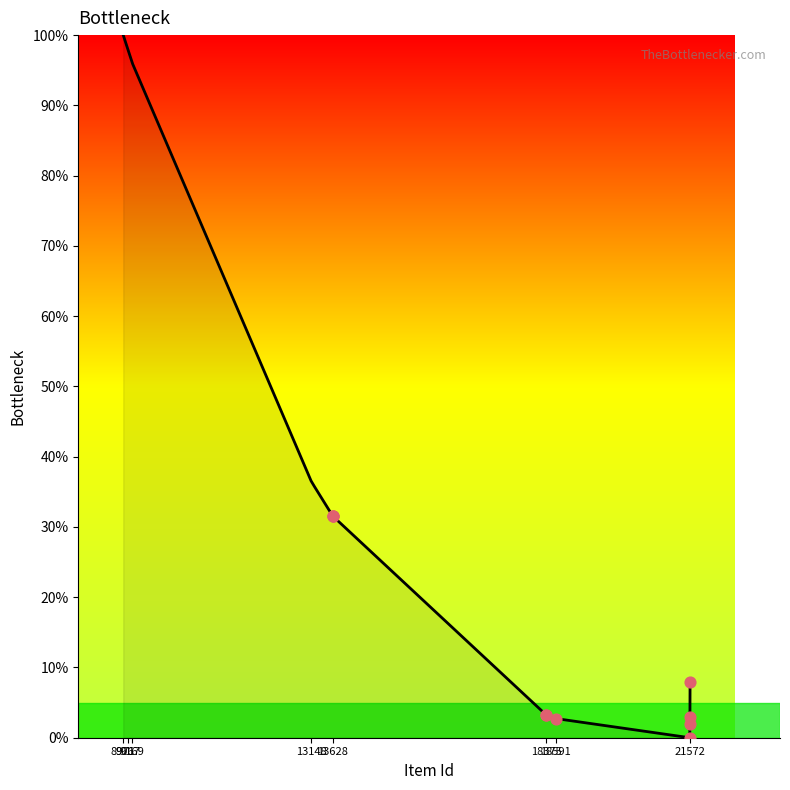

What is the difference between the maximum and minimum values?

100.0